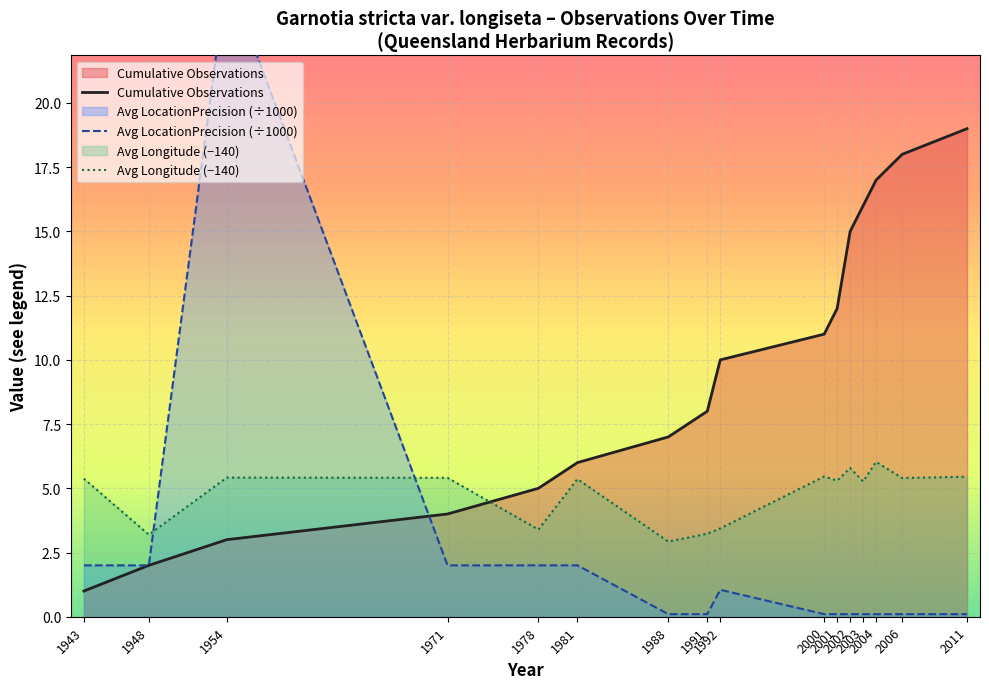

Which label corresponds to the largest value in the chart?

1954